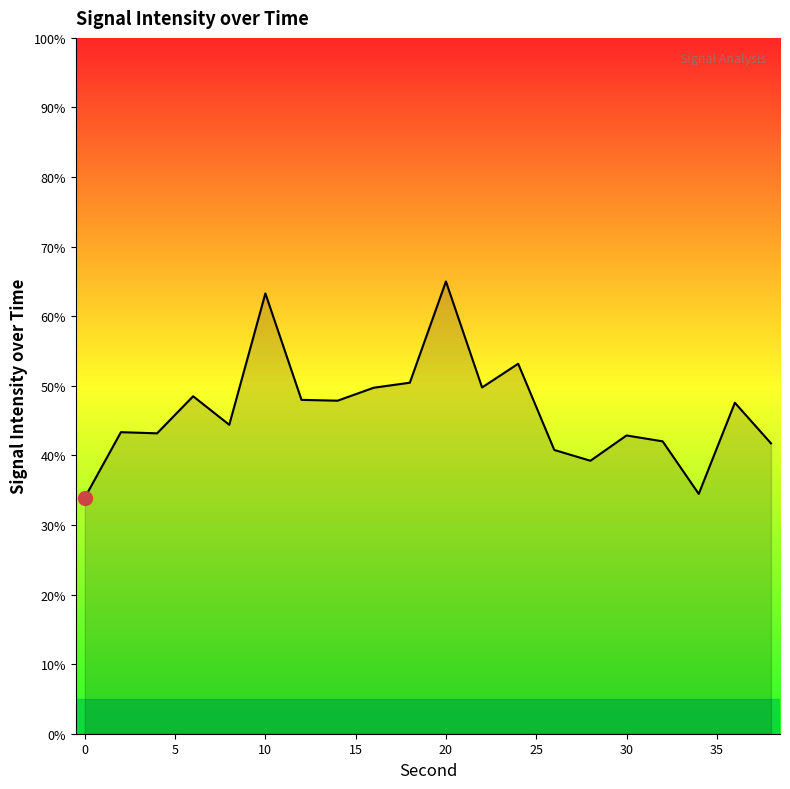

What is the difference between the maximum and minimum values?

31.1